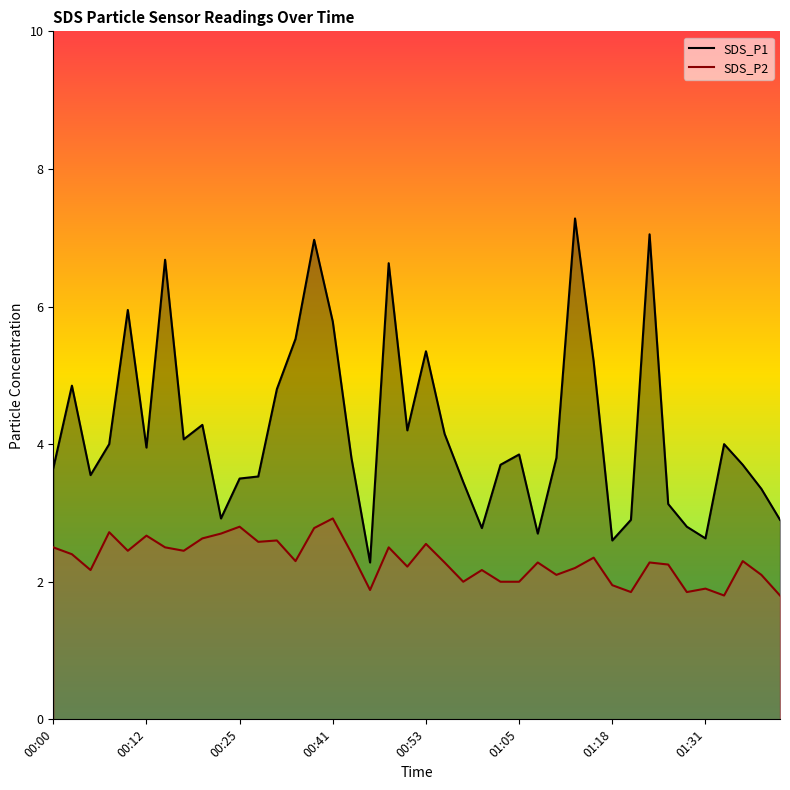

At which category is the sum across all series the highest?

00:35